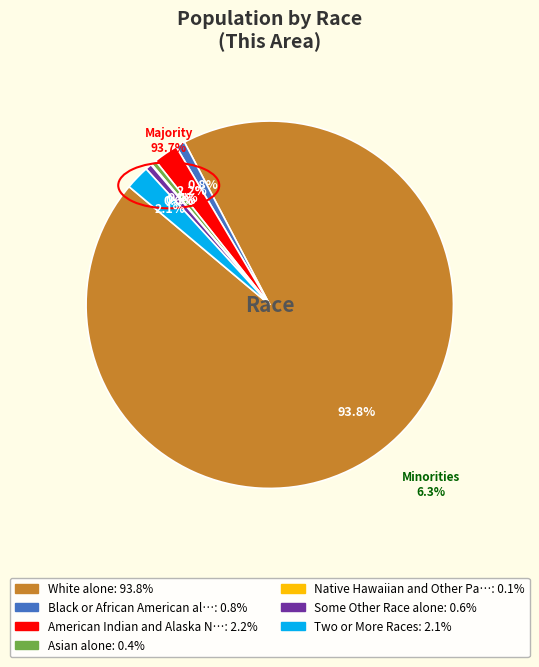

Do Asian alone and White alone together represent more than half of the pie?

Yes